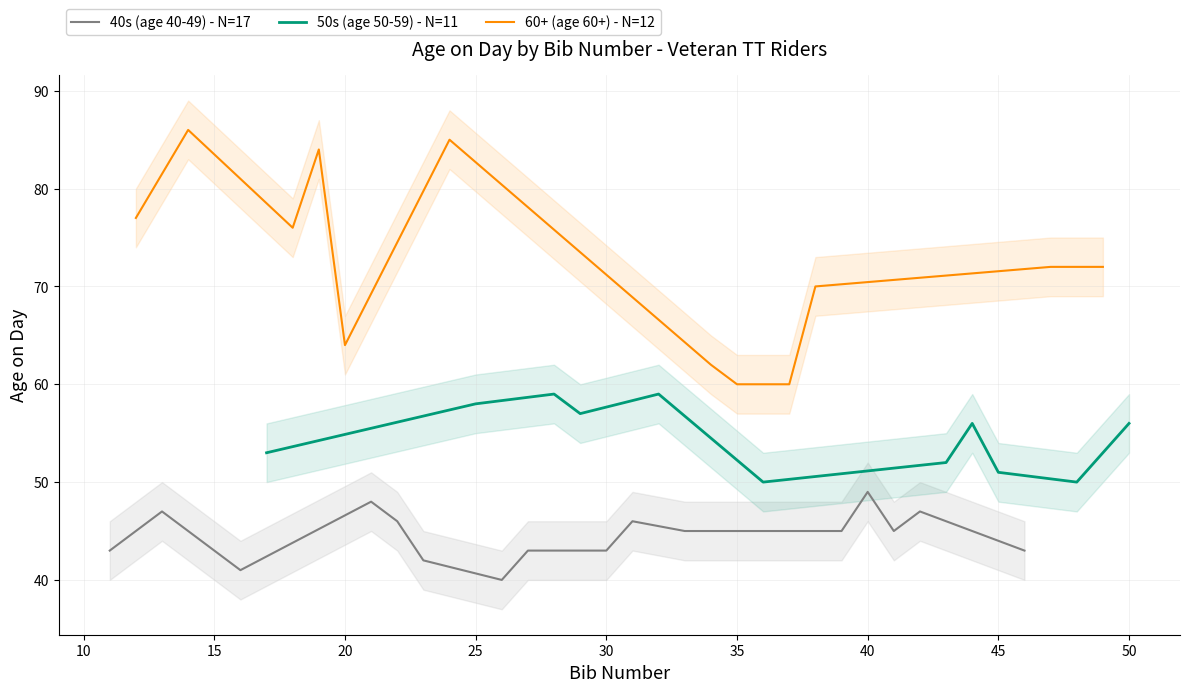

True or false: 50s (age 50-59) and 40s (age 40-49) intersect in this chart.

False